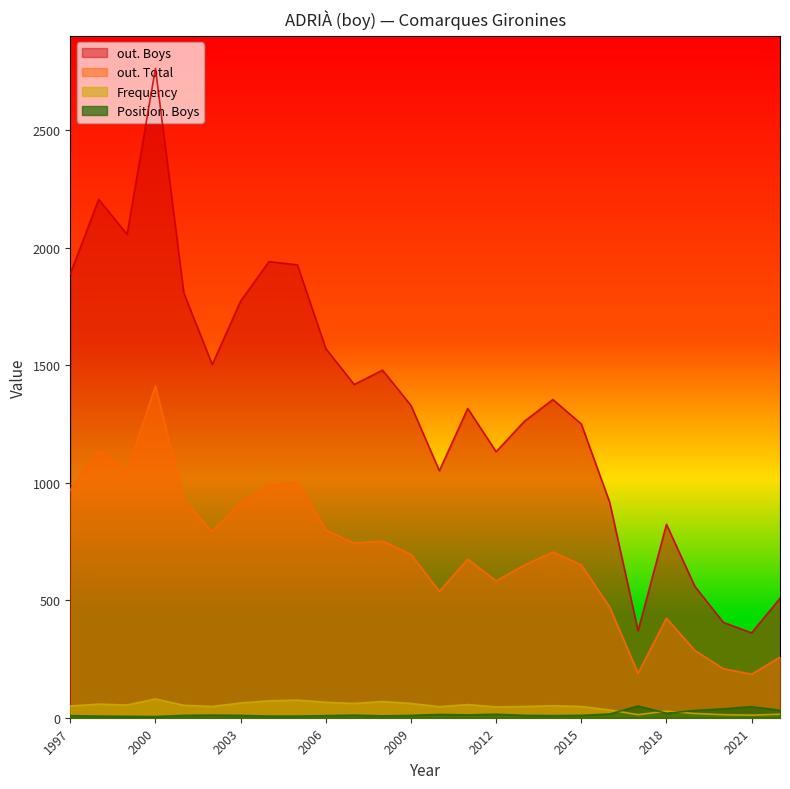

At which category is the sum across all series the highest?

2000